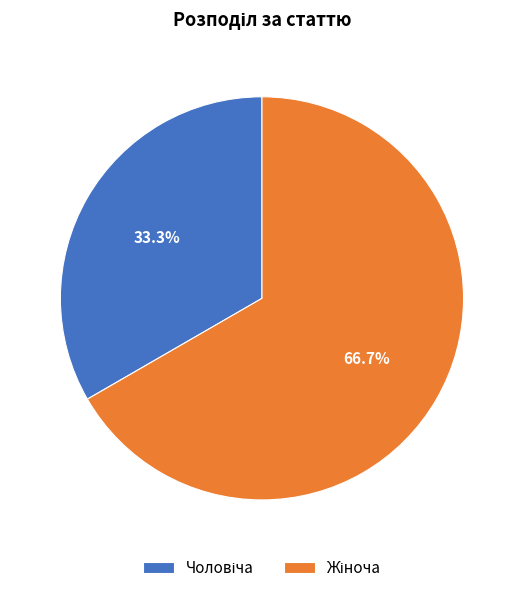

Is there a majority slice in this chart?

Yes